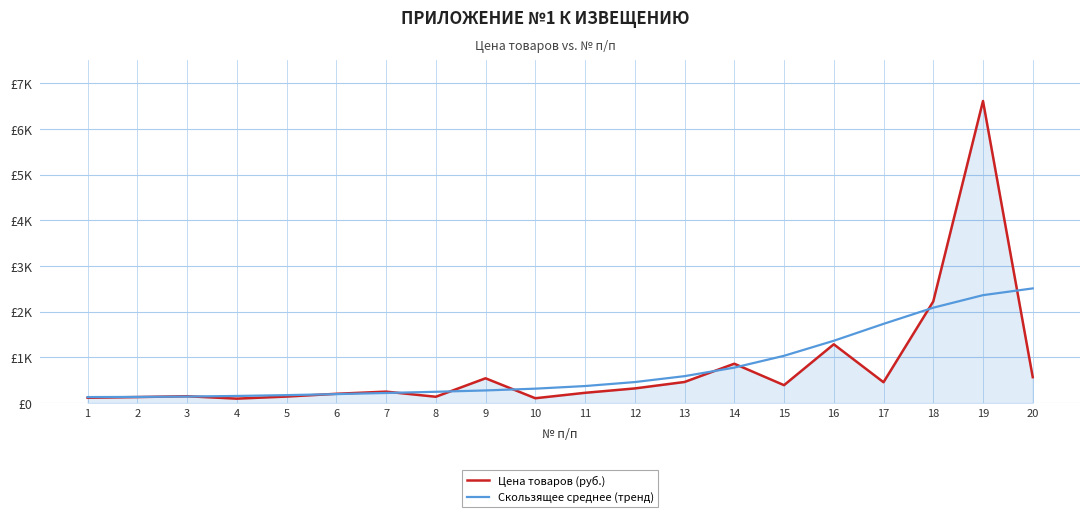

What is the greatest value displayed?

6613.0